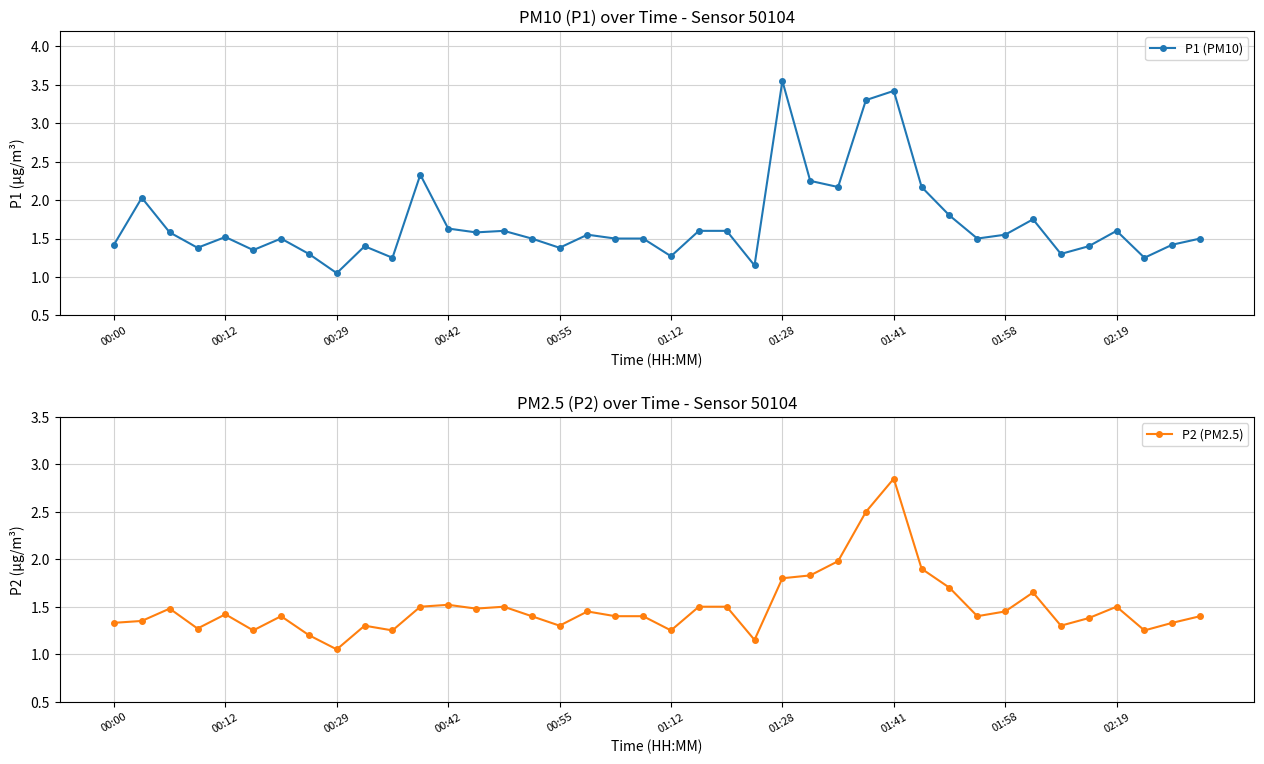

What is the difference between the maximum and minimum values in the P1 (PM10) series?

2.5